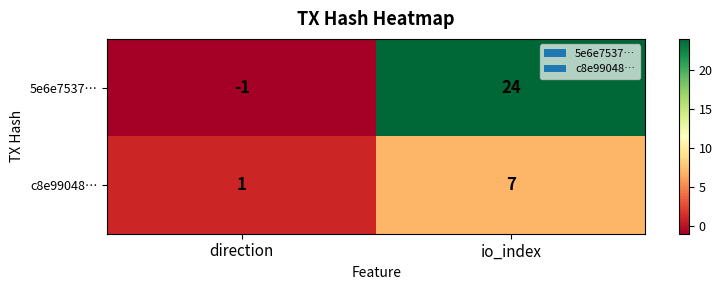

What is the sum of the 5e6e7537… values at io_index and direction?

23